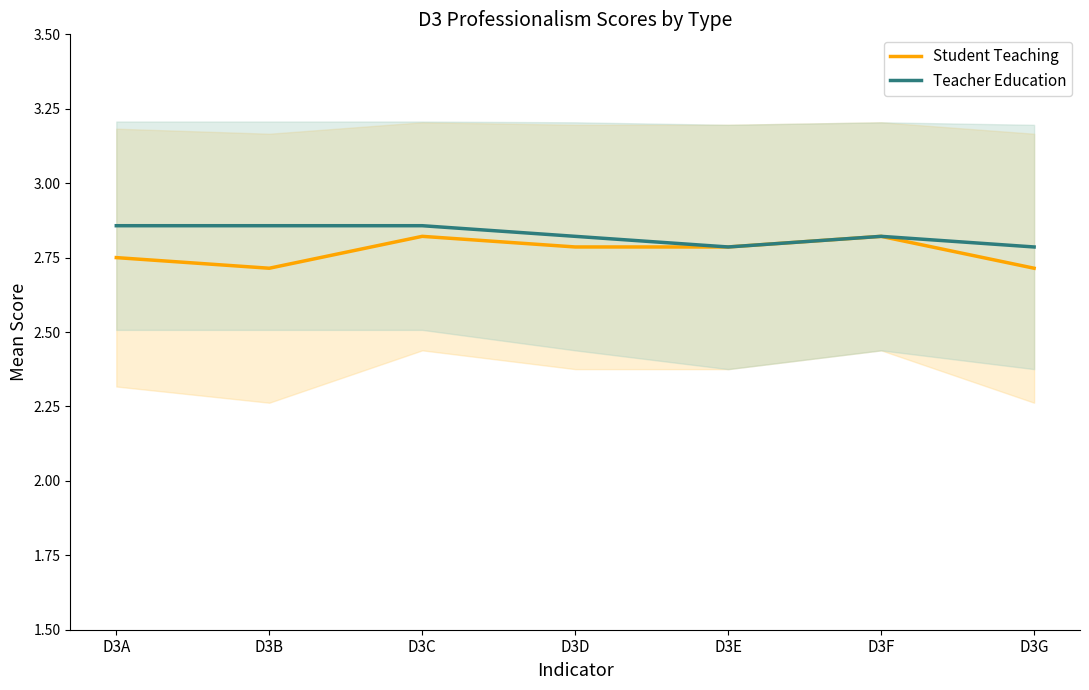

What is the approximate value of Student Teaching at D3F?

2.8